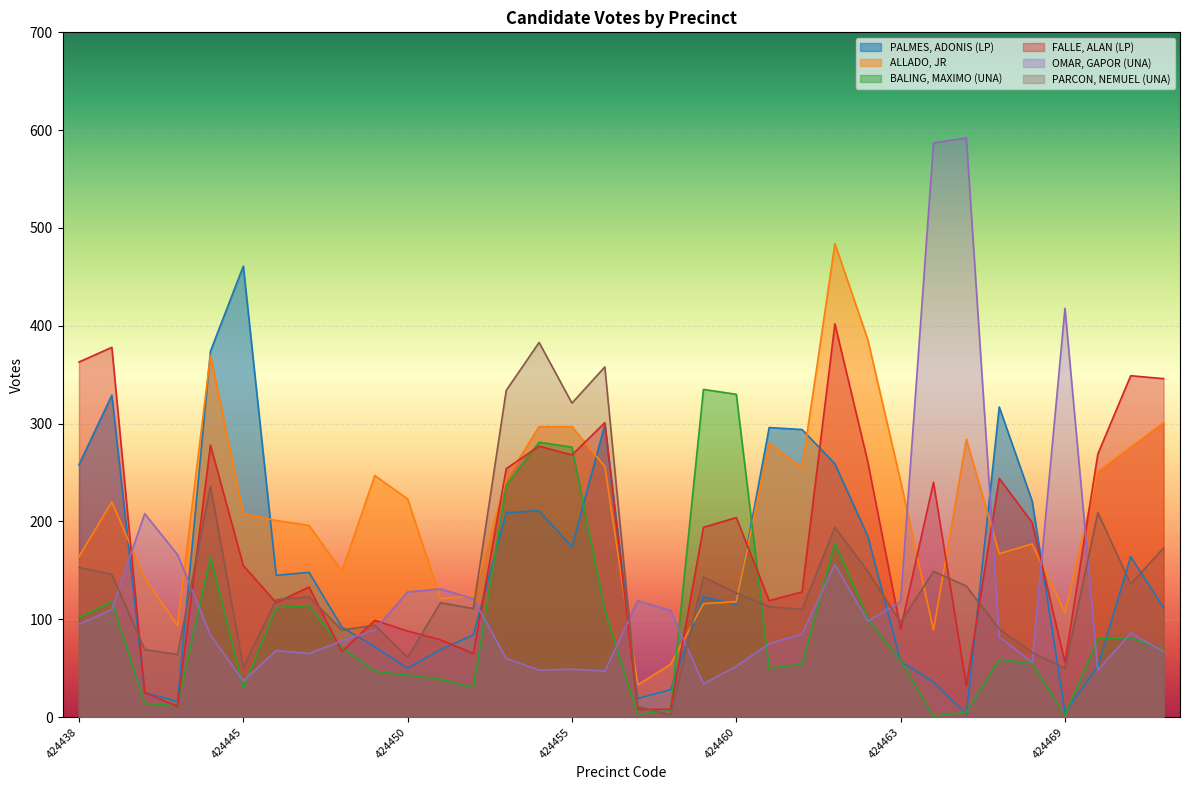

How many intersections are there between PALMES, ADONIS (LP) and OMAR, GAPOR (UNA)?

10